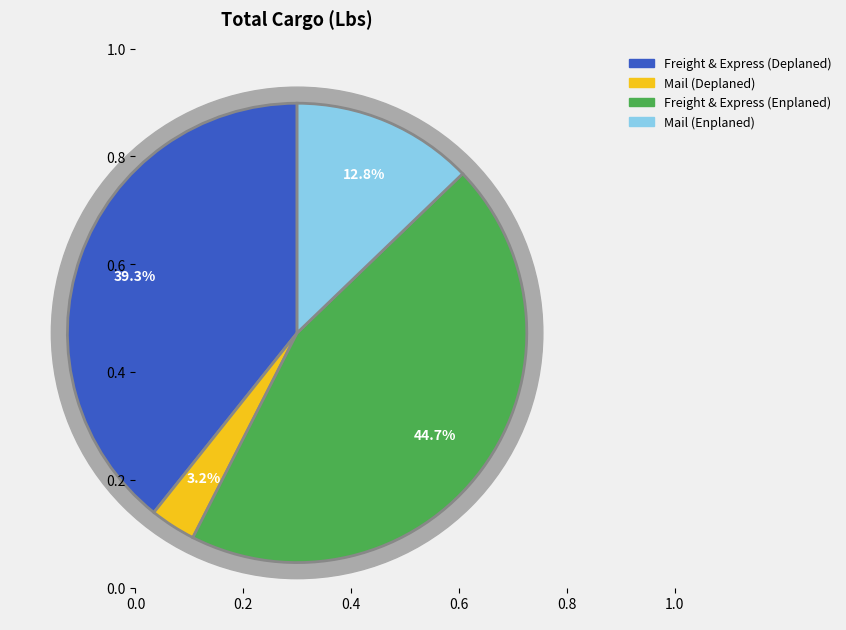

Which has a higher value, Mail (Deplaned) or Freight & Express (Deplaned)?

Freight & Express (Deplaned)